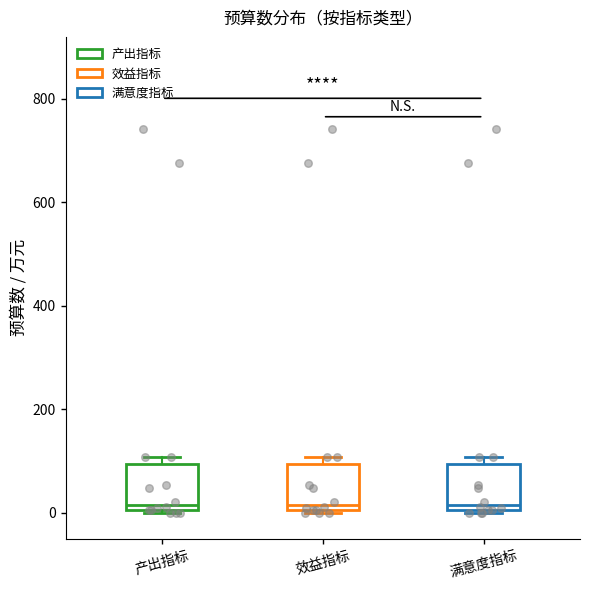

Reading left to right, transcribe this box plot: for each box, give where its median line is, the range the box spans, and where its two whiskers end, as read against the y-axis. The values are not printed on the chart, so give them approximately, as read against the axis.

产出指标: median 20, box 0 to 100, whiskers 0 to 100 (just above the box's upper edge)
效益指标: median 20, box 0 to 100, whiskers 0 to 100 (just above the box's upper edge)
满意度指标: median 20, box 0 to 100, whiskers 0 to 100 (just above the box's upper edge)